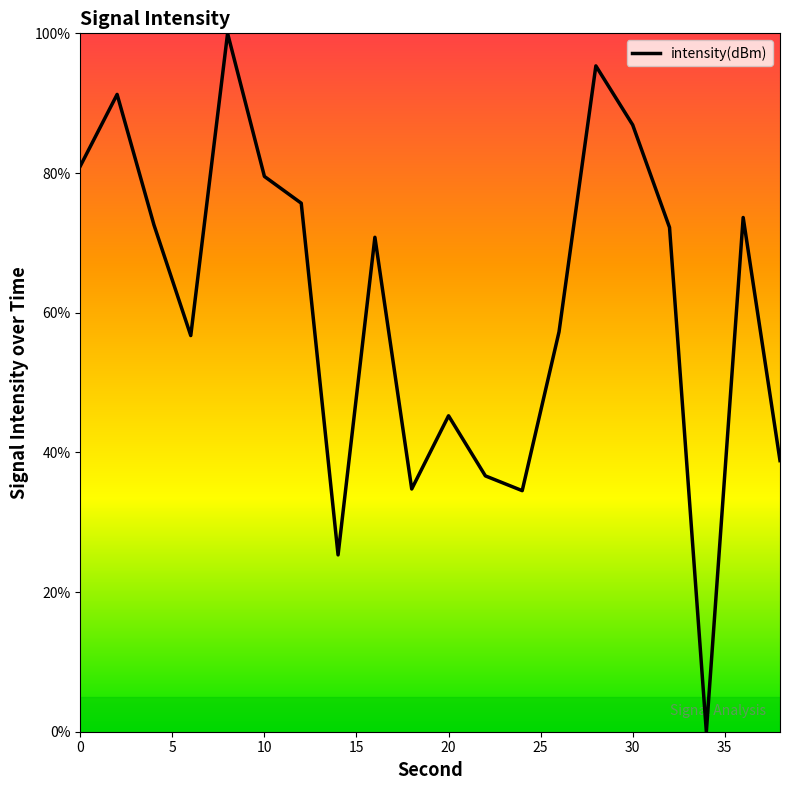

What is the sum of all values?

1228.1